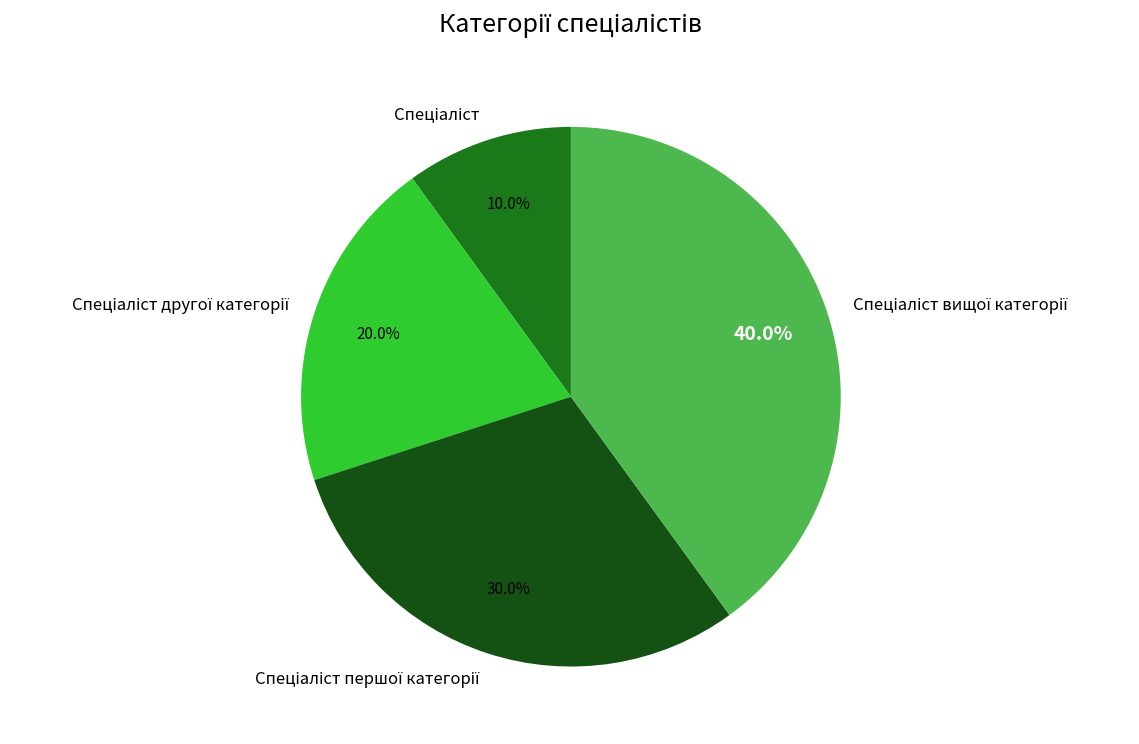

Does any single category account for the majority?

No